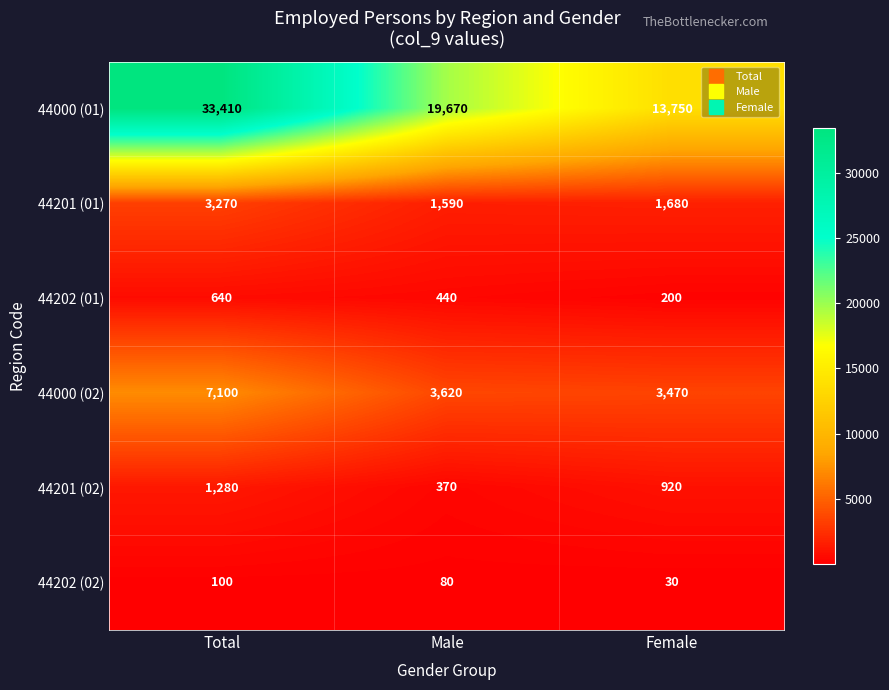

Read the 44000 (02) value at Male, to the nearest 10.

3620